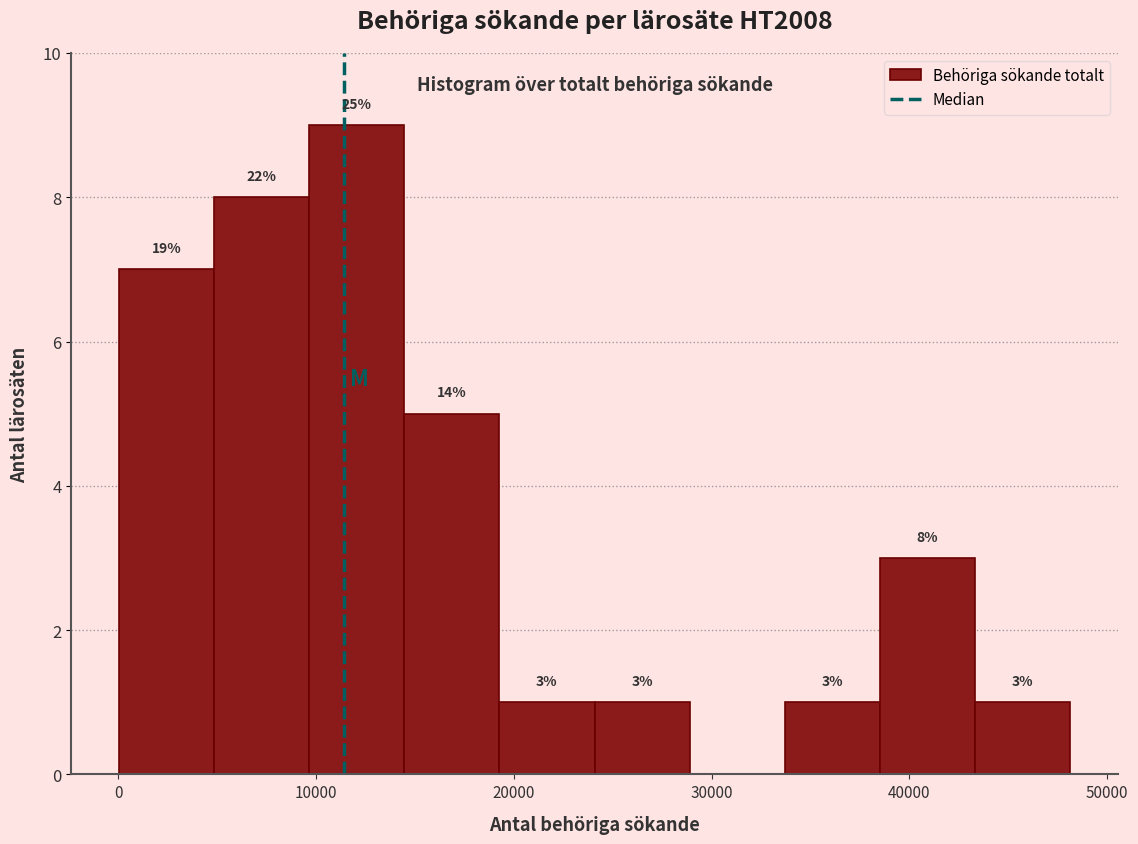

Which range on the x-axis has the tallest bar?

10000 to 14000